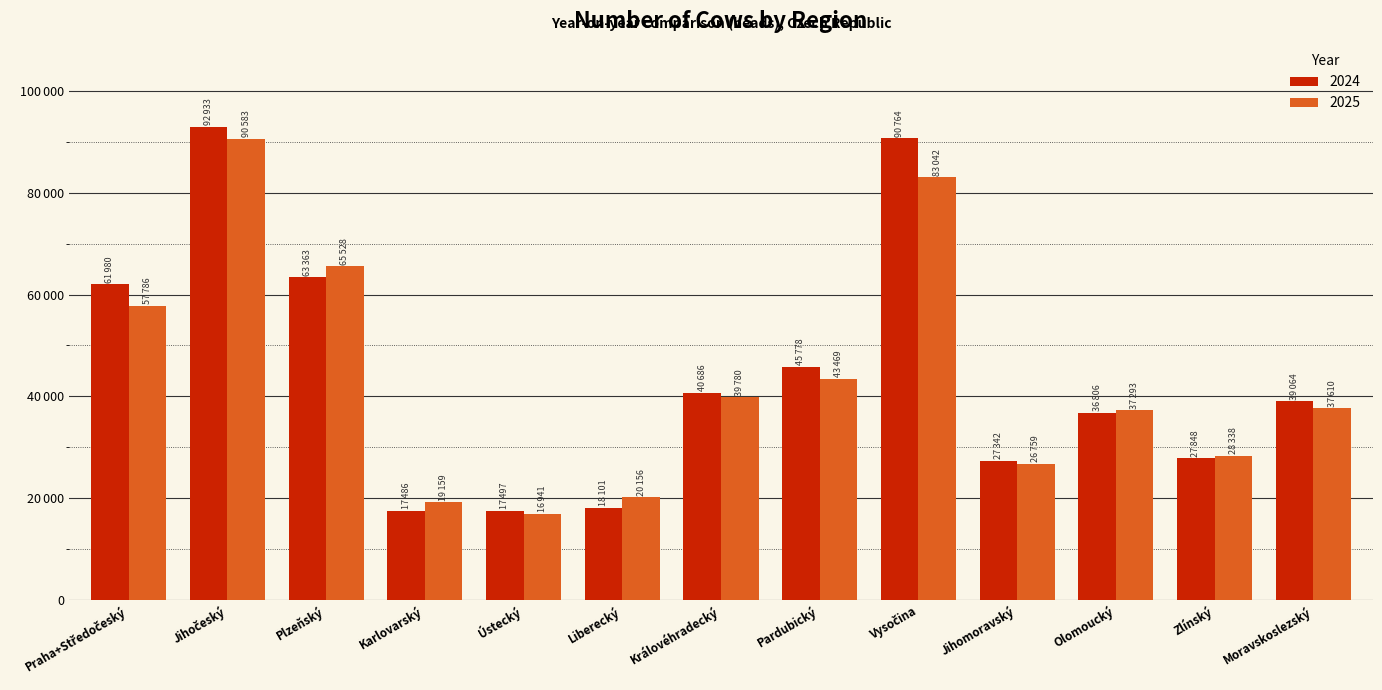

Does the chart contain any negative values?

No